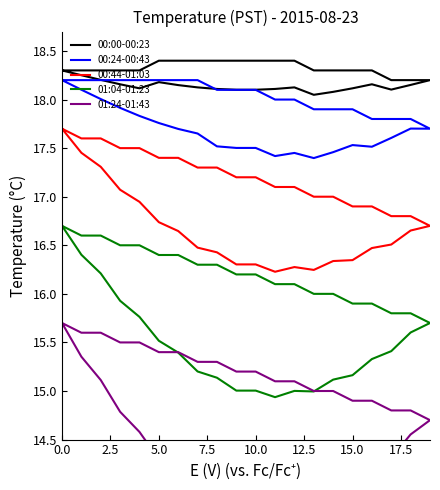

Is the value of 00:44-01:03 at 5.0 greater than the value of 00:00-00:23 at 0.0?

No